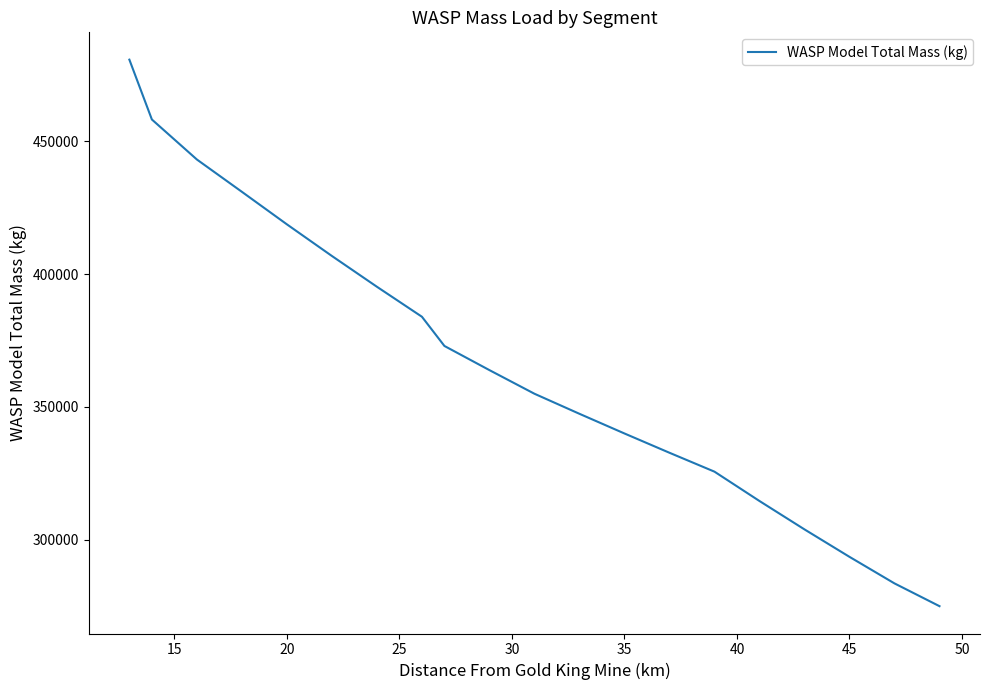

What is the maximum value shown in the chart?

480726.3